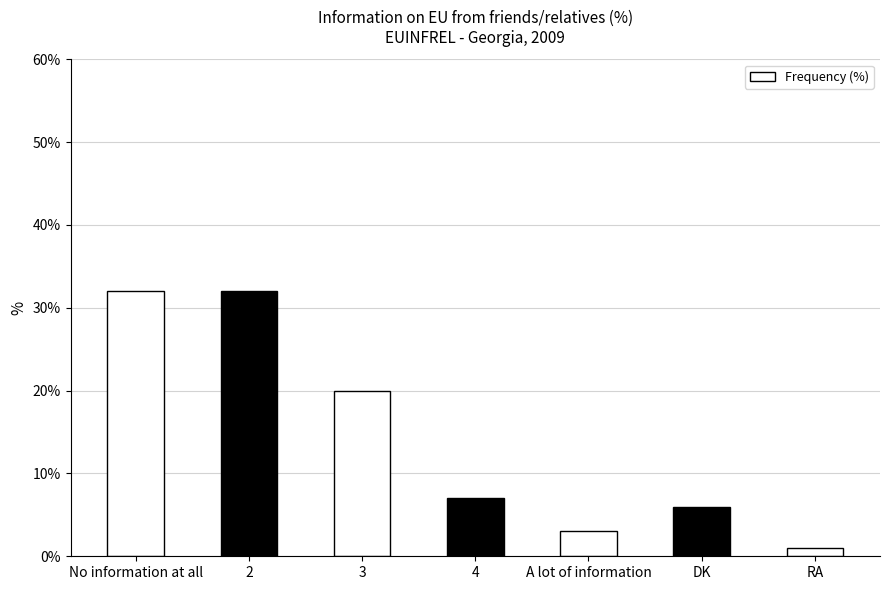

How many distinct data groups are displayed?

1